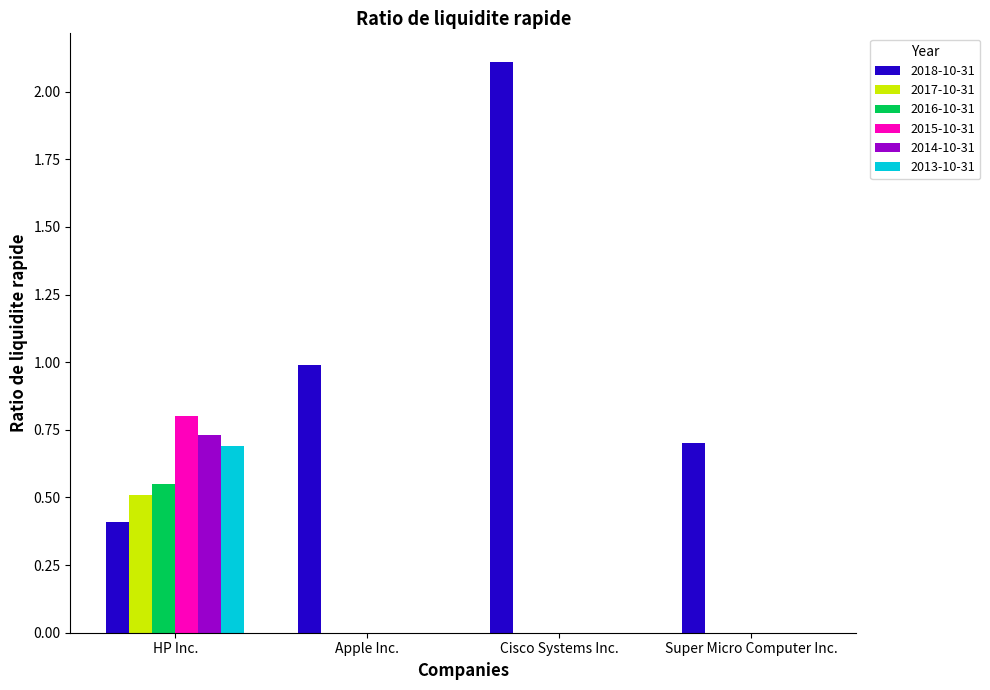

What is the greatest value displayed?

2.1